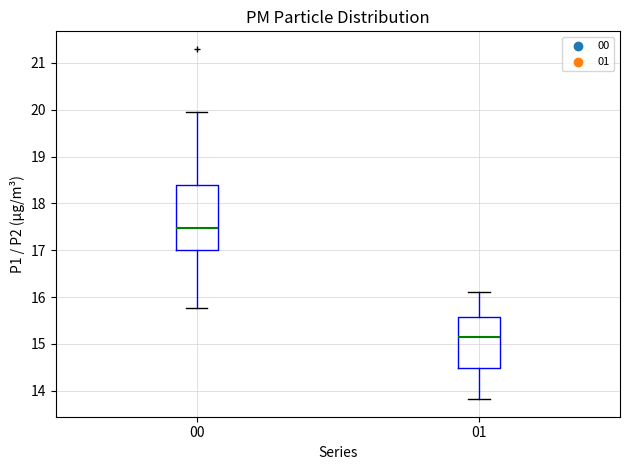

Which box has the lowest median line?

01